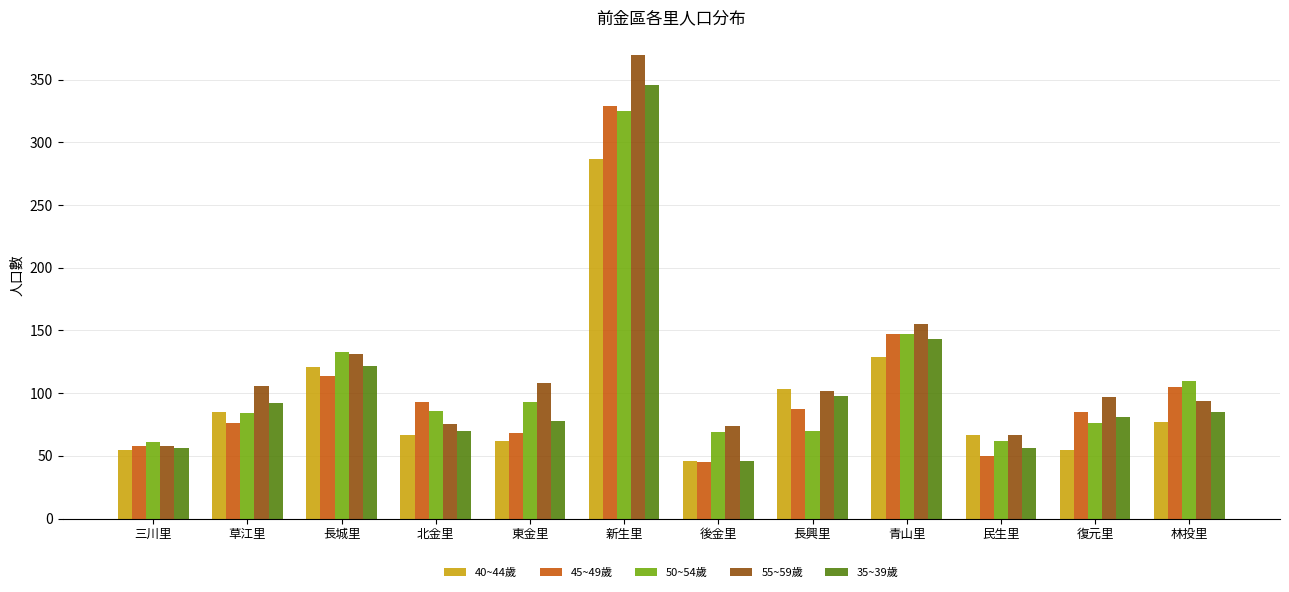

List the series in order of their peak value, highest first.

55~59歲, 35~39歲, 45~49歲, 50~54歲, 40~44歲